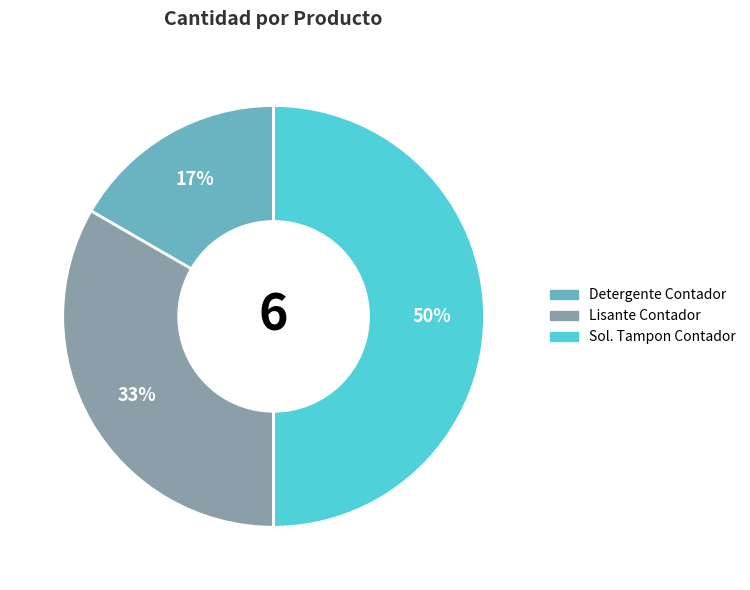

Which slice is the largest?

Sol. Tampon Contador